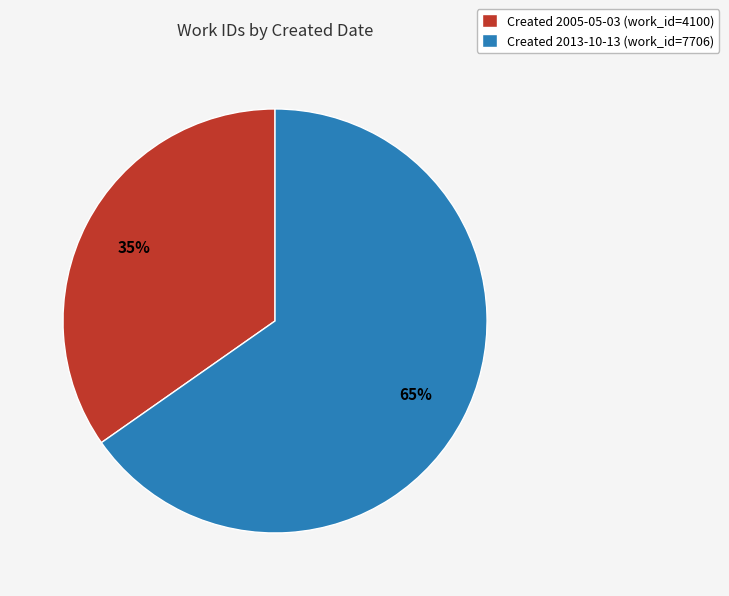

Which slice is the smallest?

Created 2005-05-03 (work_id=4100)